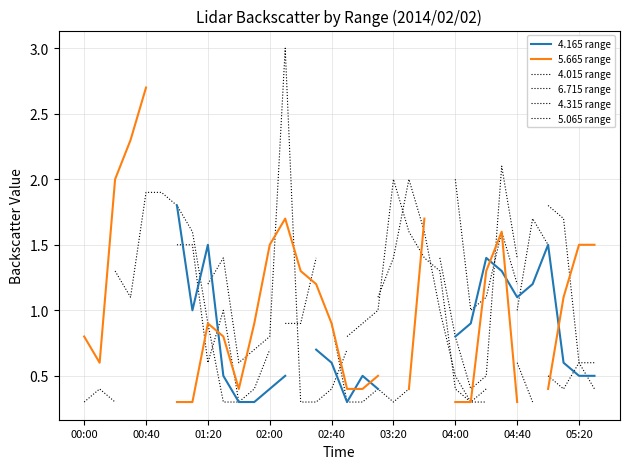

What position from the left is 27?

28